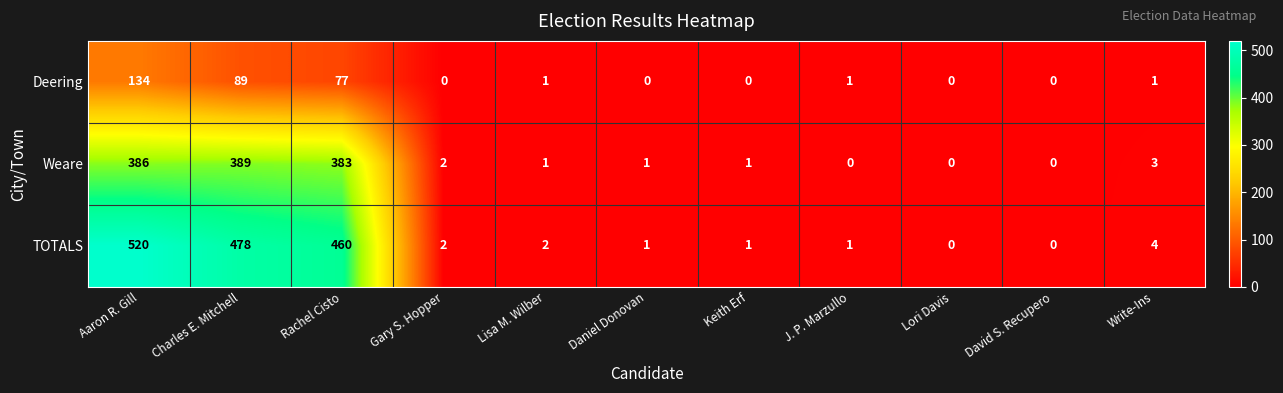

What is the greatest value displayed?

520